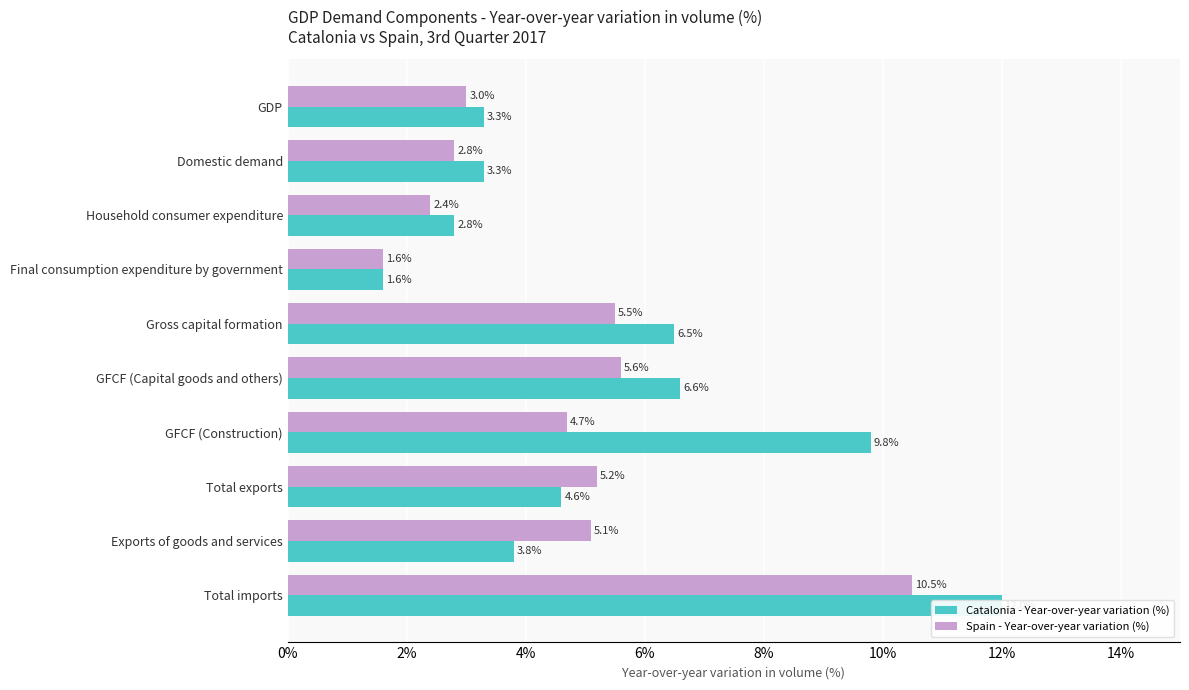

How many data points does each series have?

10